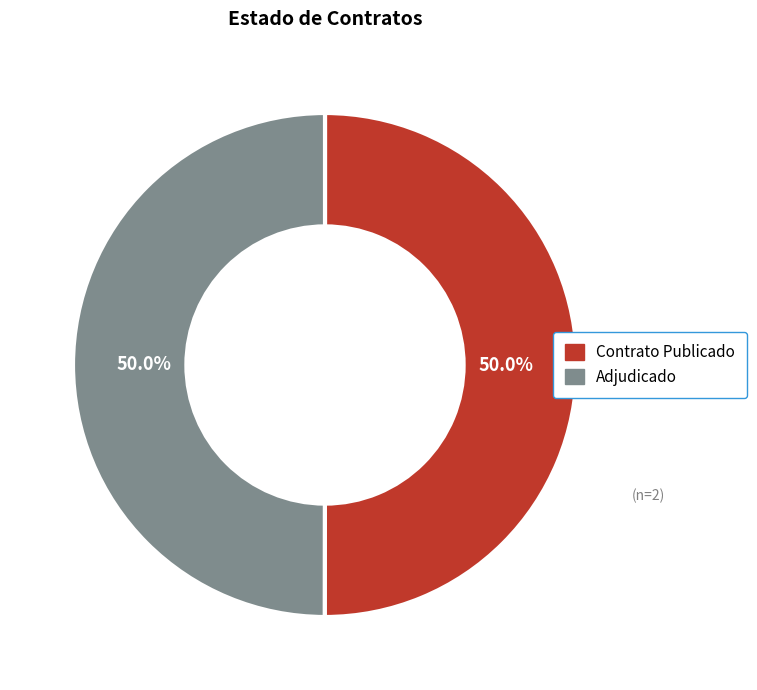

How many segments does this pie chart have?

2